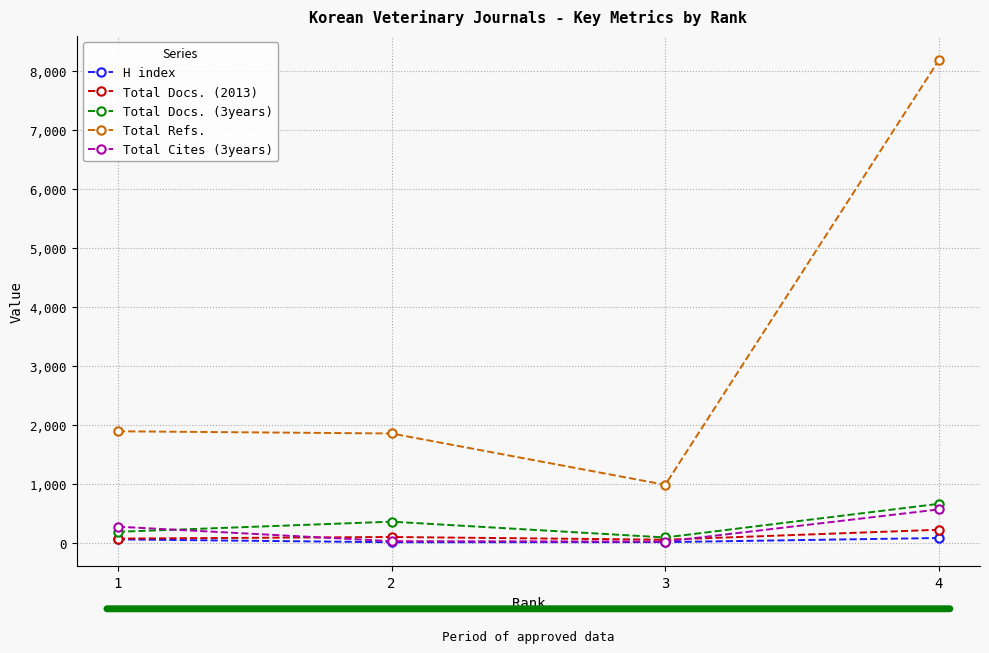

True or false: Total Refs. and H index intersect in this chart.

False